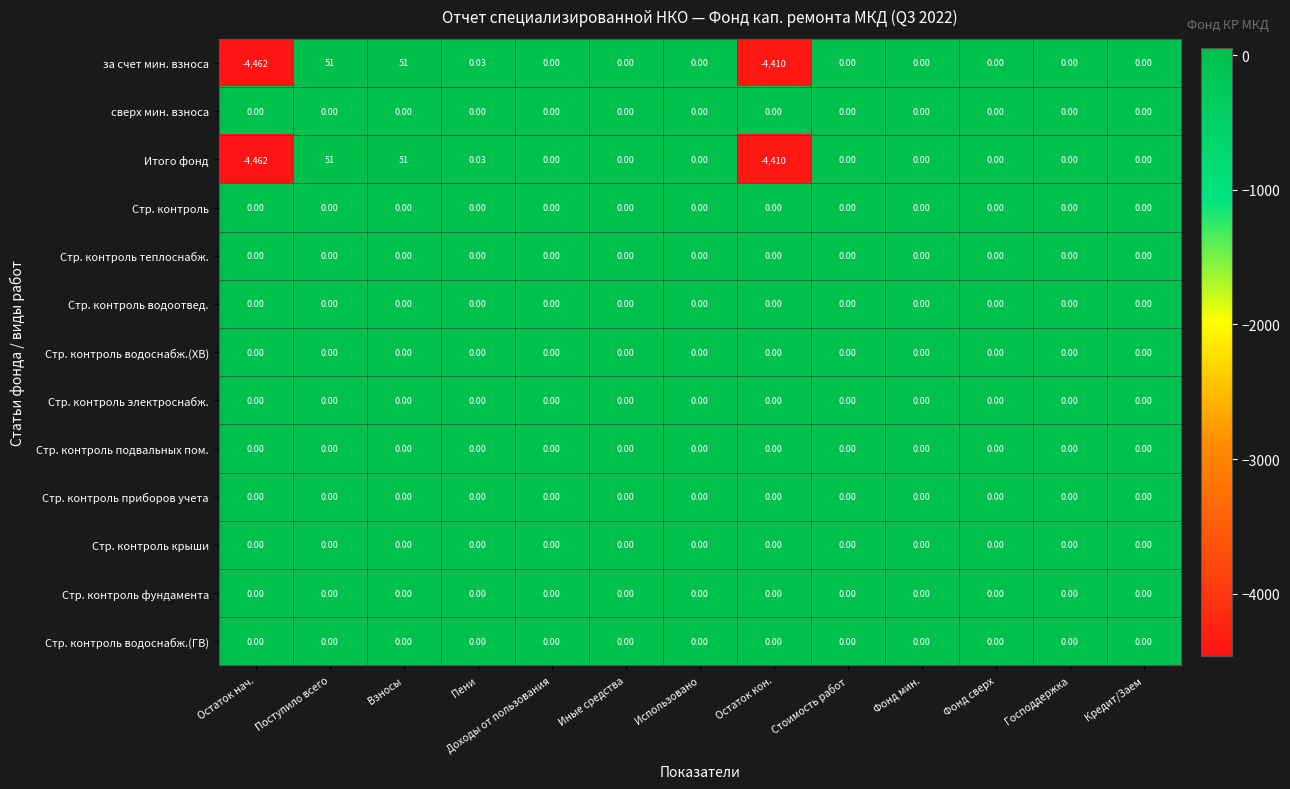

At which label does Итого фонд reach its minimum?

Остаток нач.